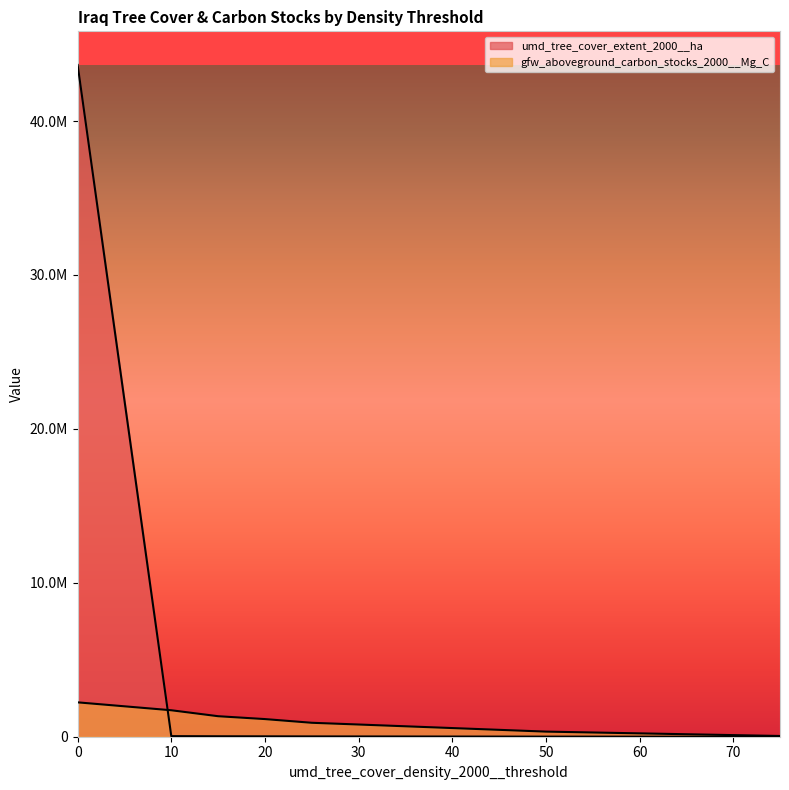

Reading right to left, what are all the values shown in this chart?

umd_tree_cover_extent_2000__ha: 818	6659	17505	20023	25196	29516	38467	43645439
gfw_aboveground_carbon_stocks_2000__Mg_C: 47875	332343	793369	905943	1146389	1332711	1719344	2232923